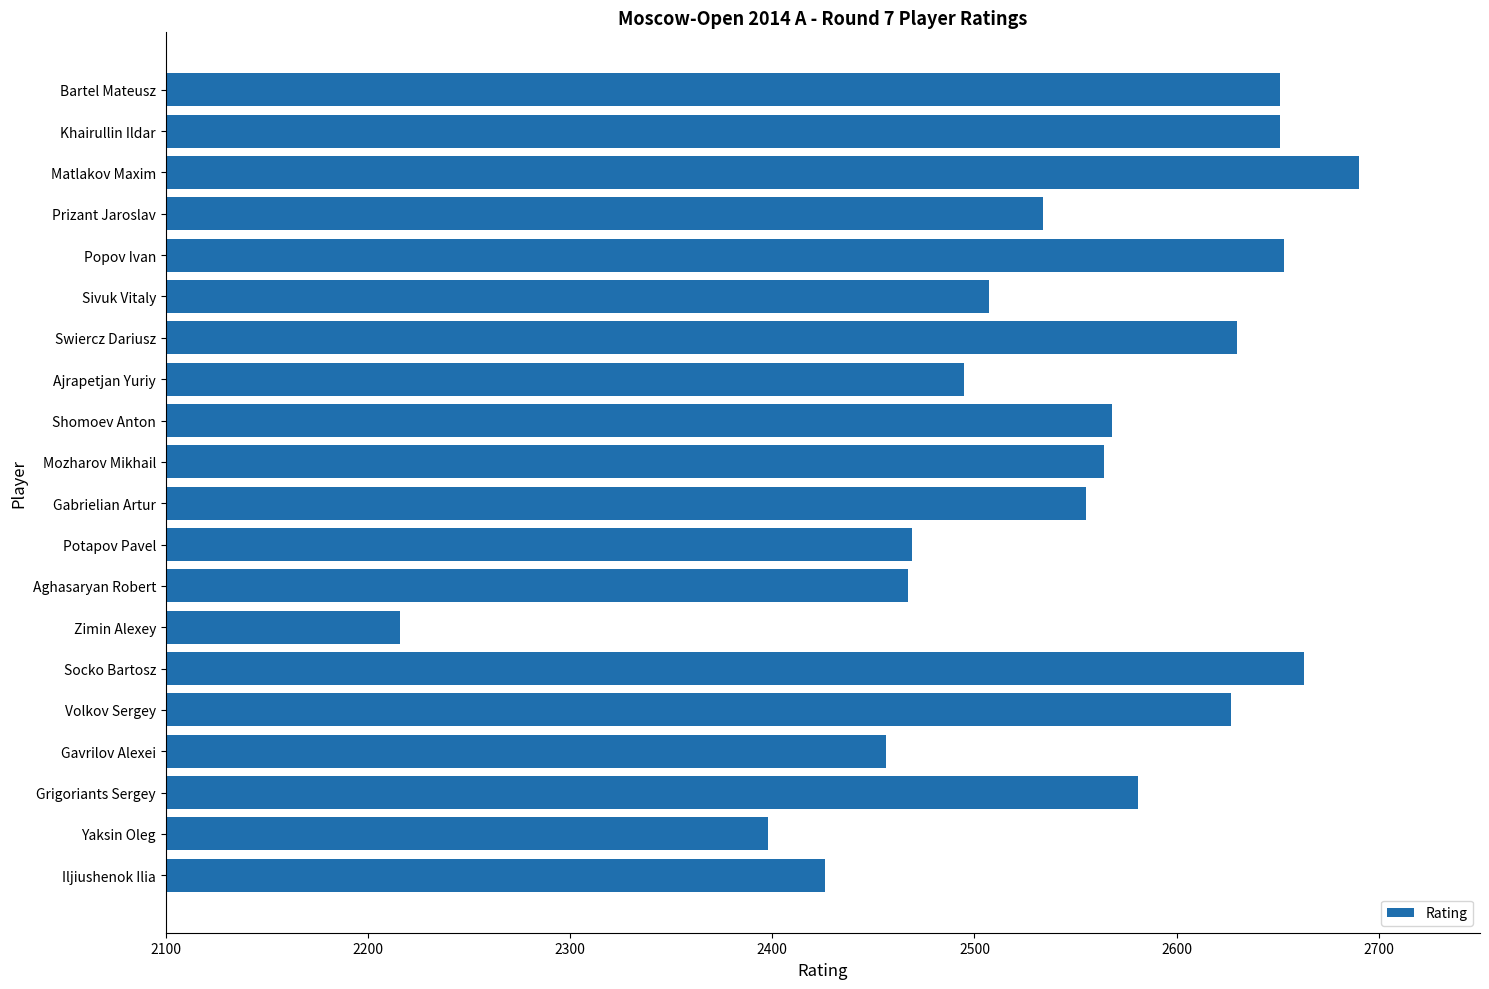

What is the smallest value displayed?

2216